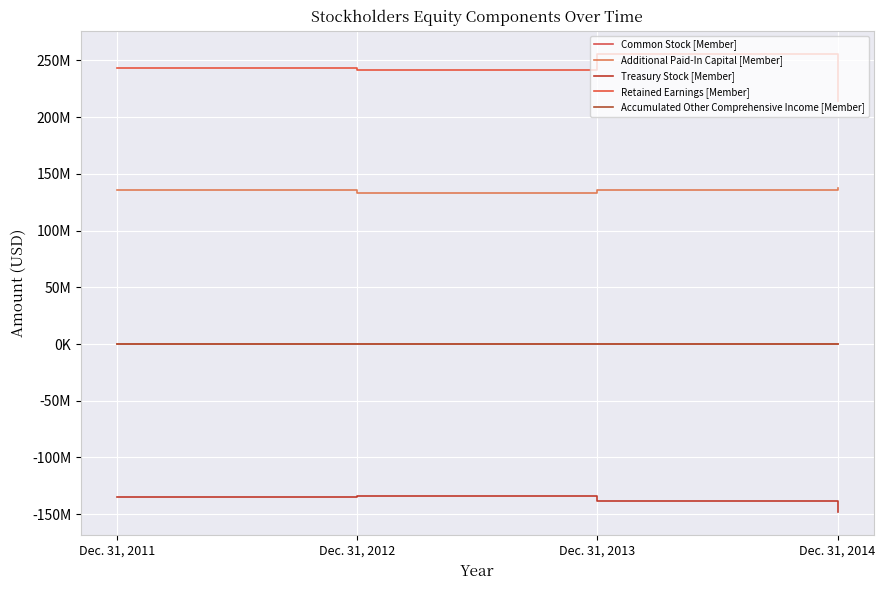

What is the sum of the Common Stock [Member] values at Dec. 31, 2012 and Dec. 31, 2011?

617000